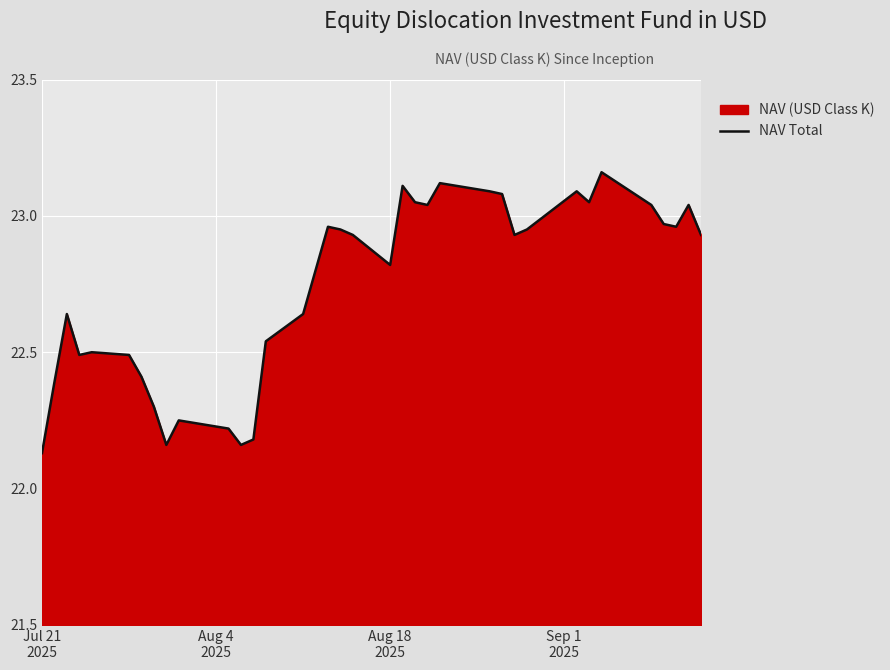

What is the minimum value shown in the chart?

22.1